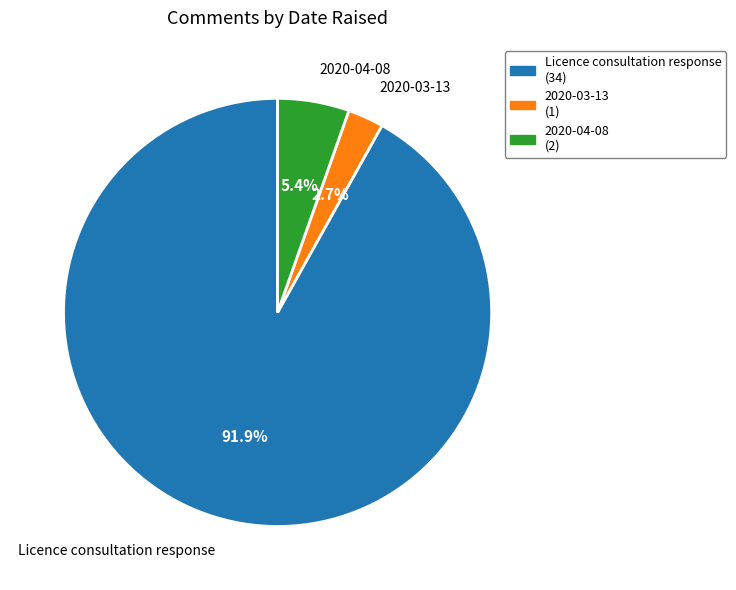

To the nearest percent, what is the difference between the Licence consultation response and 2020-04-08 slice percentages?

86%